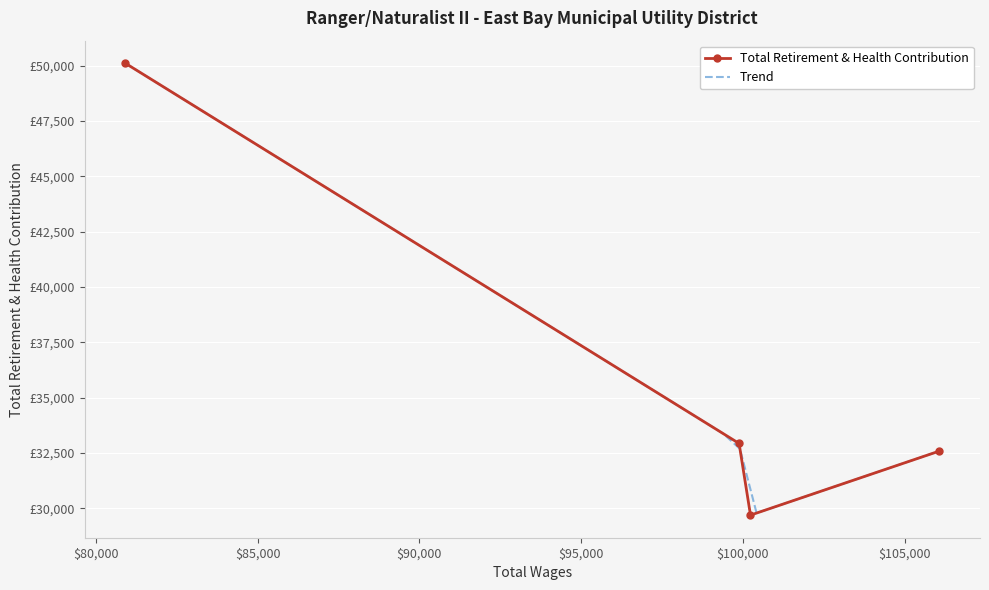

Count the number of data series in this chart.

1